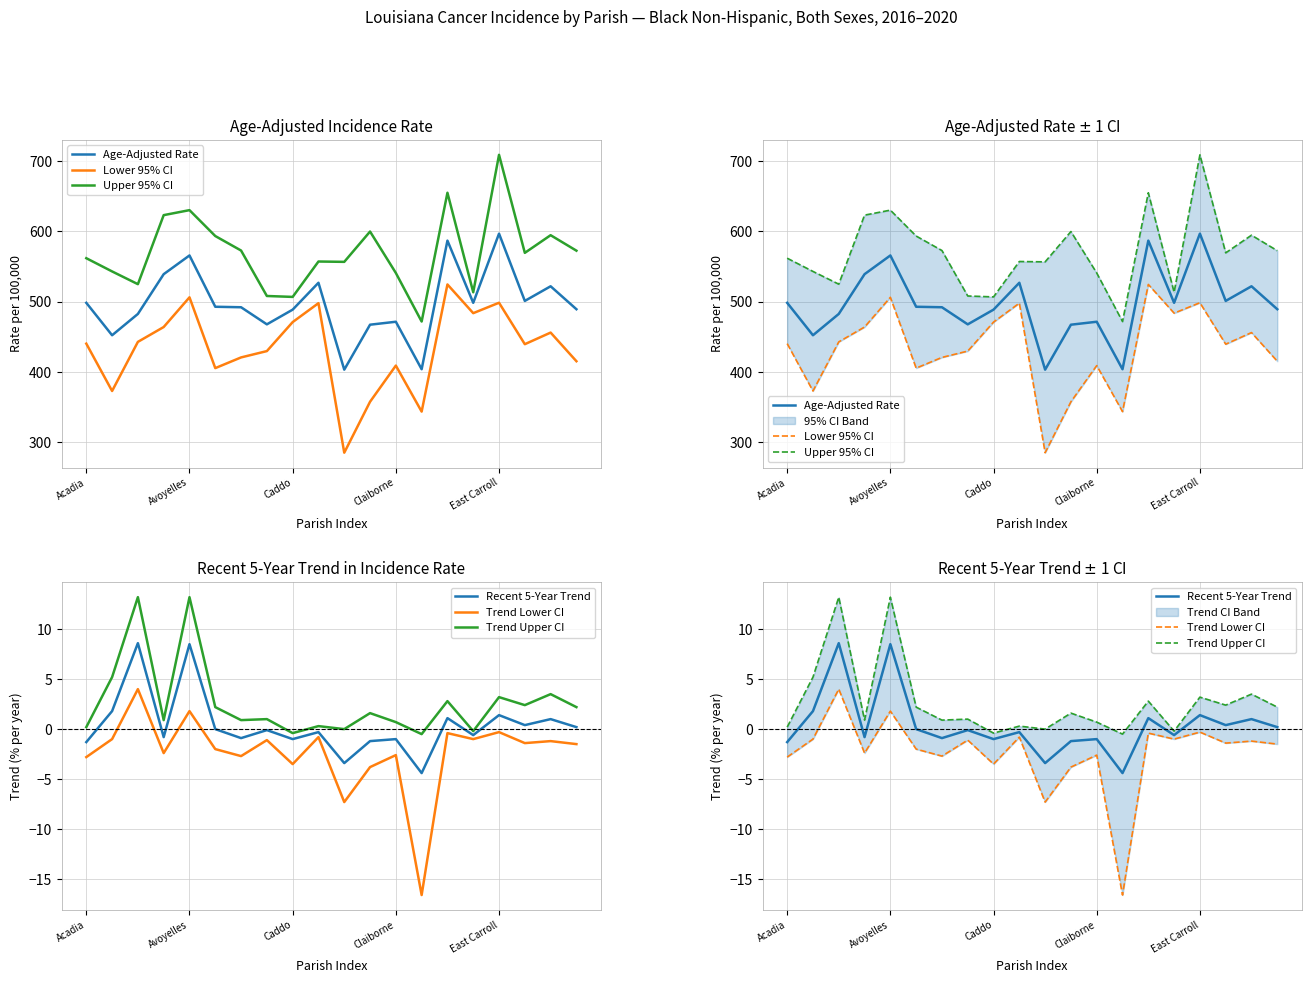

Which category has the highest value across all series?

East Carroll